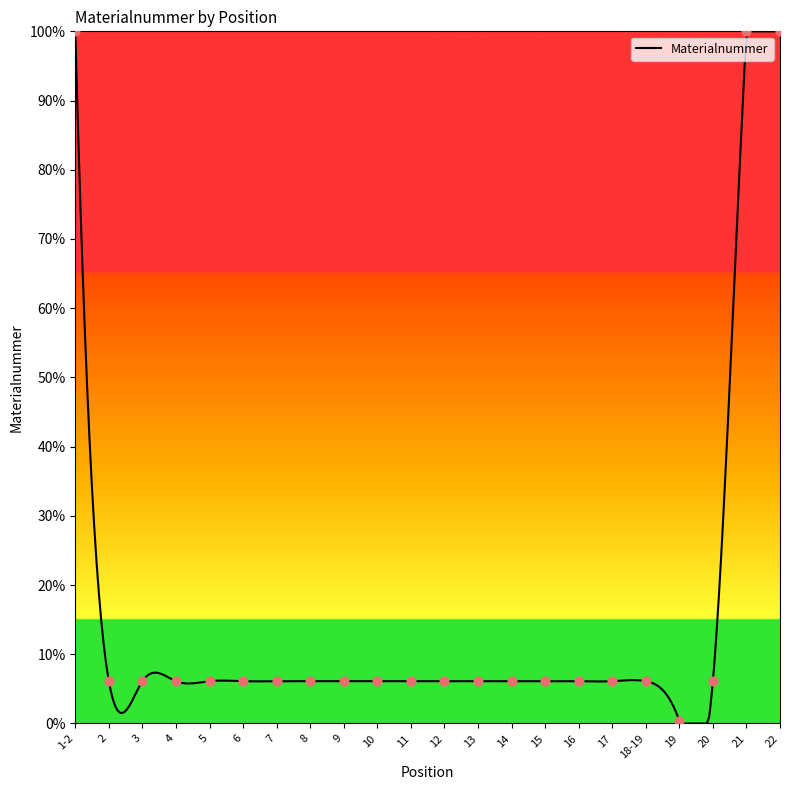

What is the ratio of the value at 19 to the value at 8?

0.1